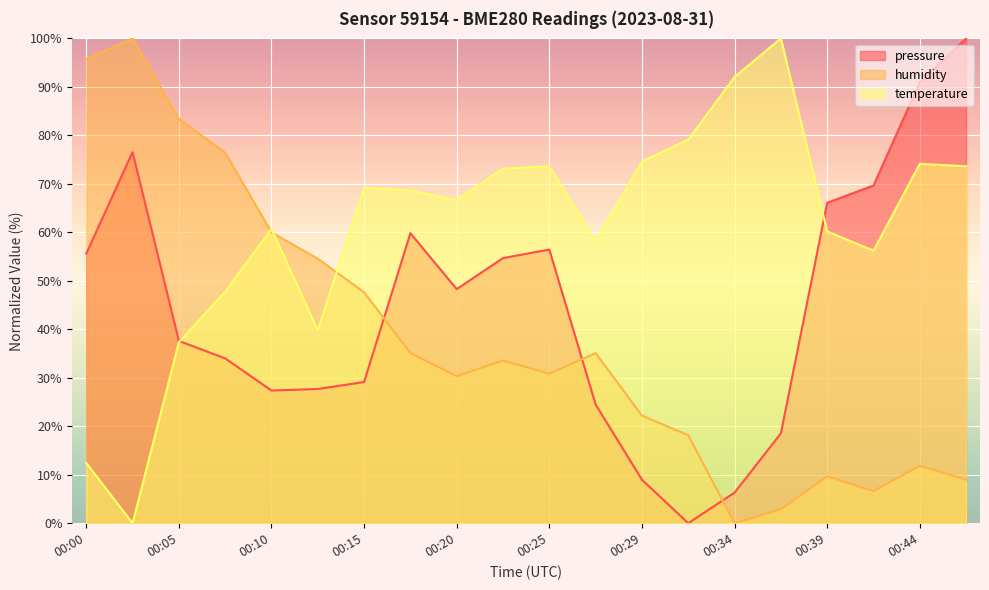

Which category has the highest value in the temperature series?

00:37